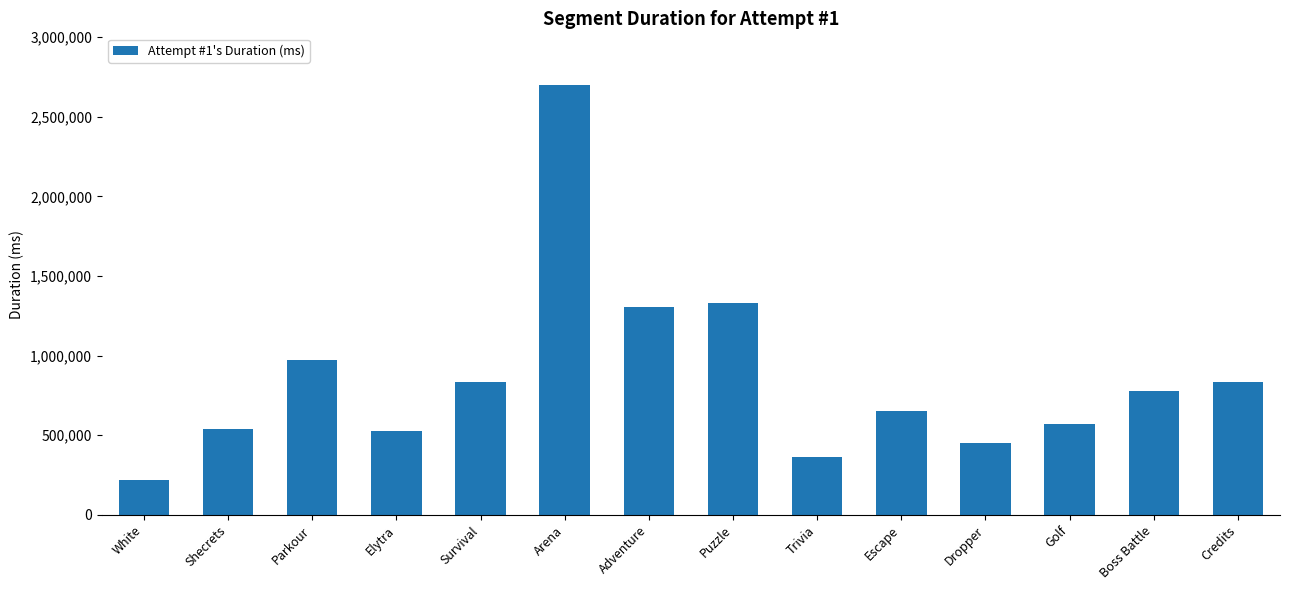

What value does the data have at Trivia, to the nearest 50?

364400